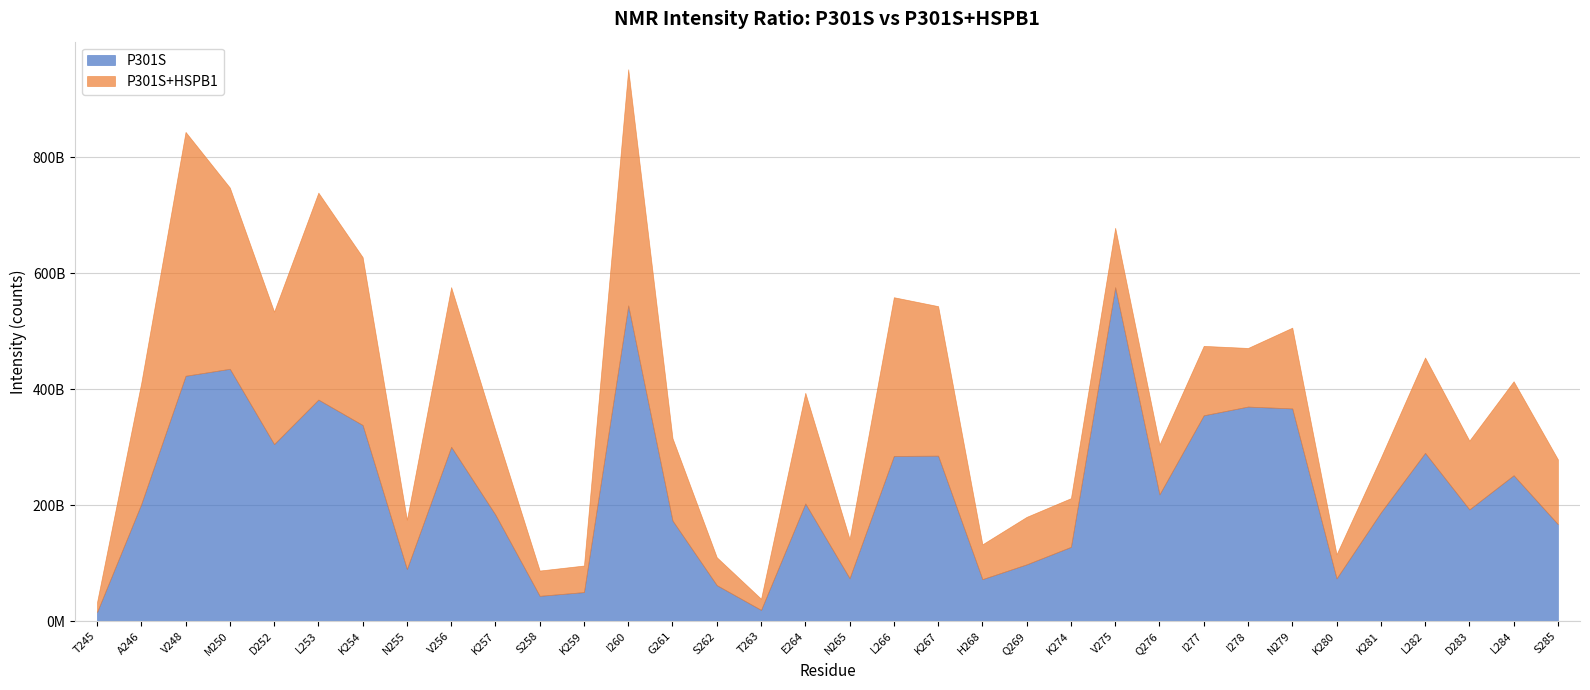

List the series in order of their peak value, highest first.

P301S, P301S+HSPB1